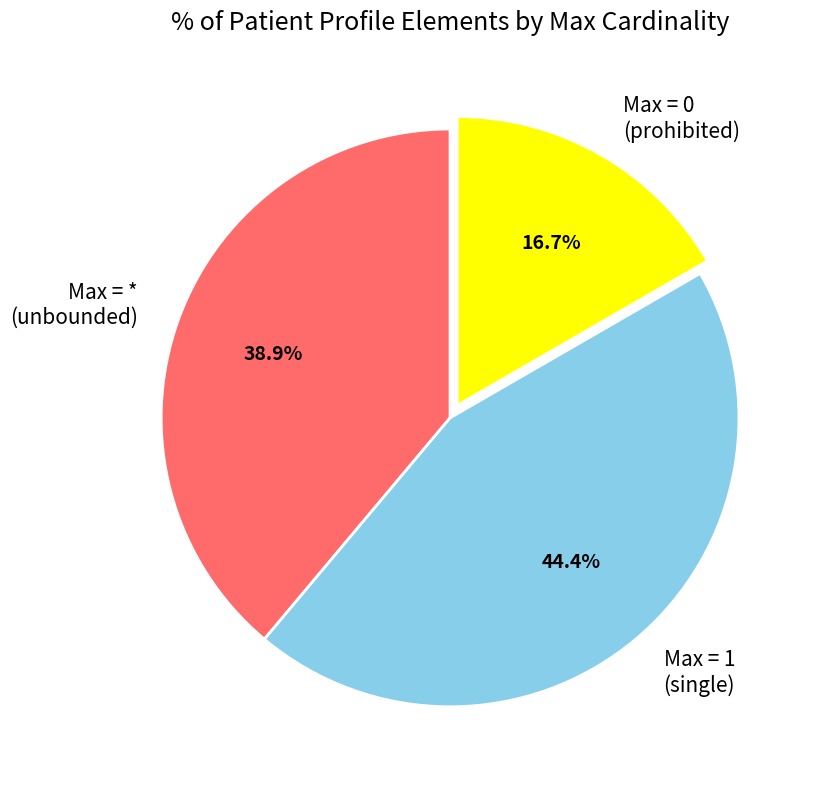

Combined, do Max = 0 (prohibited) and Max = * (unbounded) account for over 50%?

Yes